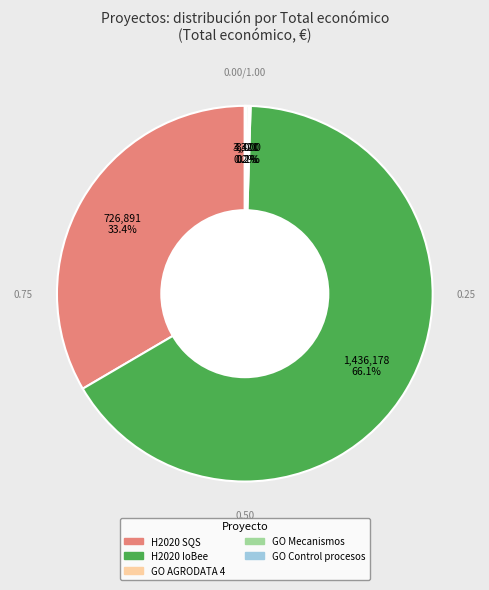

Is there a majority slice in this chart?

Yes